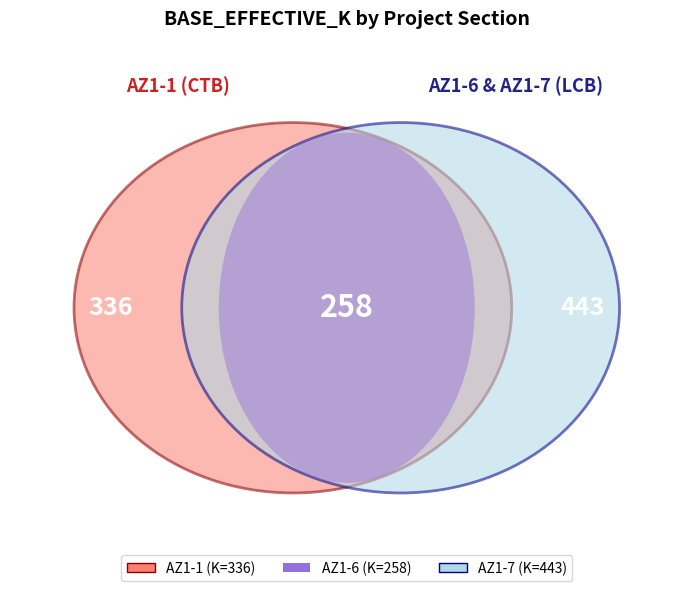

To the nearest percent, what percentage of the pie is AZ1-1?

32%